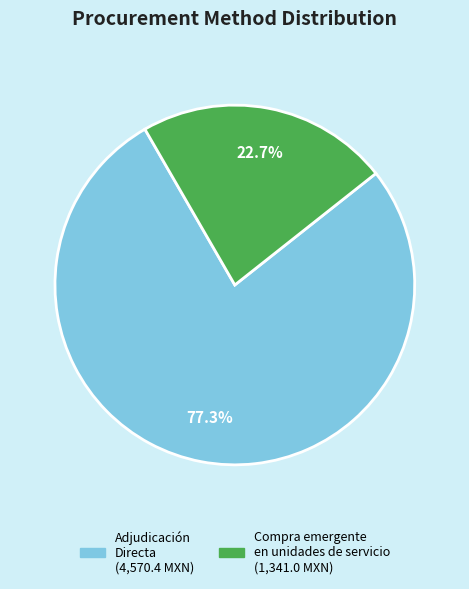

To the nearest percent, what is the combined percentage of Adjudicación Directa and Compra emergente en unidades de servicio?

100%